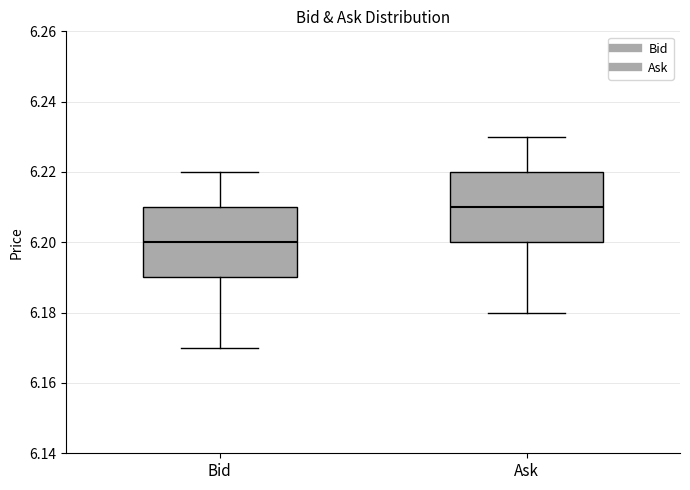

Reading left to right, transcribe this box plot: for each box, give where its median line is, the range the box spans, and where its two whiskers end, as read against the y-axis. The values are not printed on the chart, so give them approximately, as read against the axis.

Bid: median 6.20, box 6.19 to 6.21, whiskers 6.17 to 6.22
Ask: median 6.21, box 6.20 to 6.22, whiskers 6.18 to 6.23